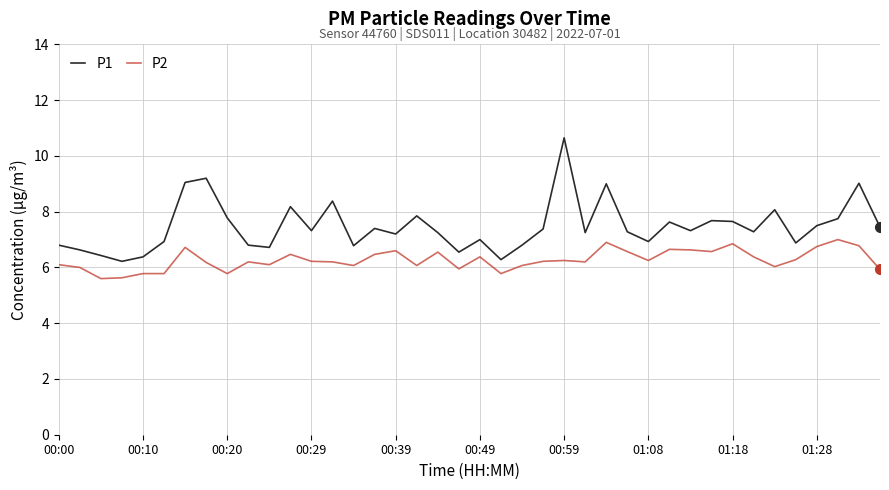

True or false: P1 and P2 intersect in this chart.

False